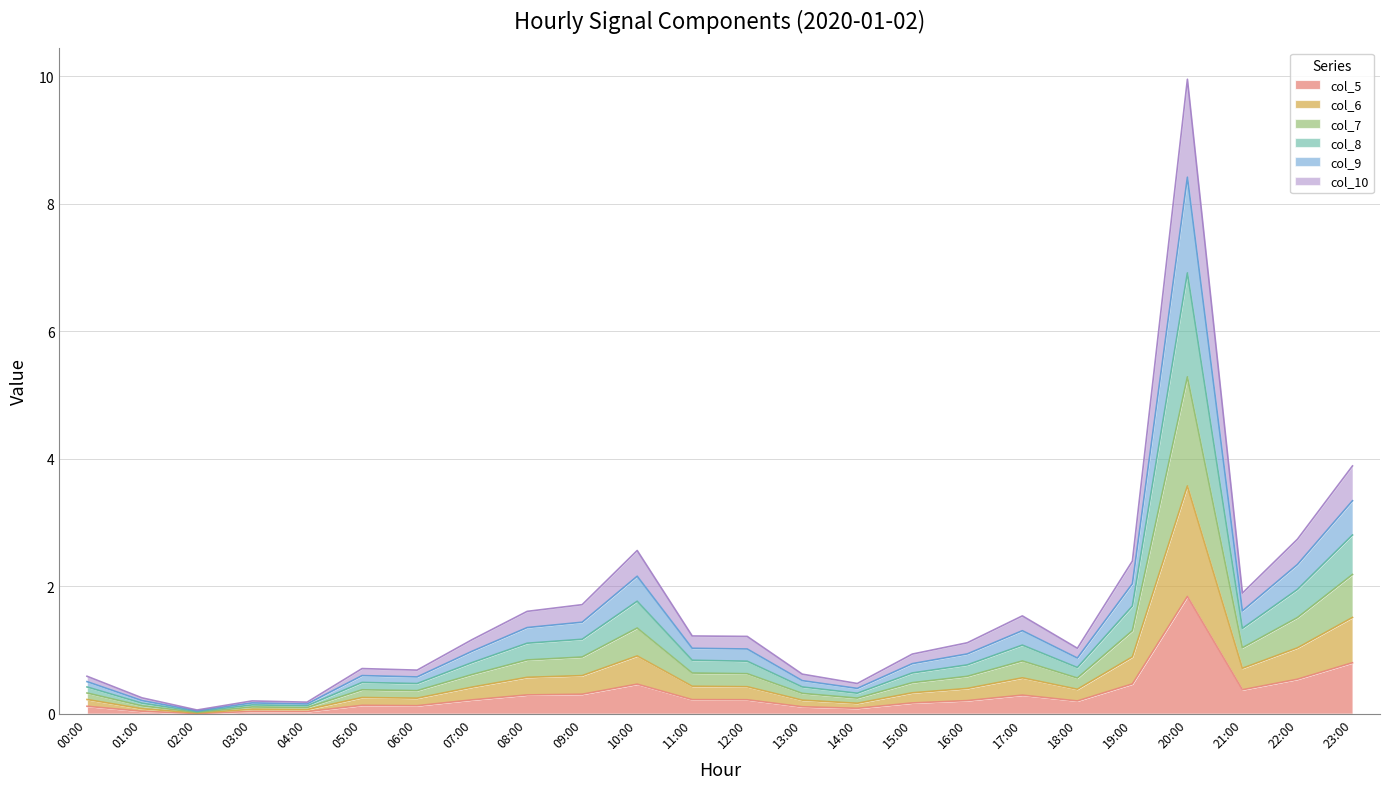

At which category is the sum across all series the highest?

20:00